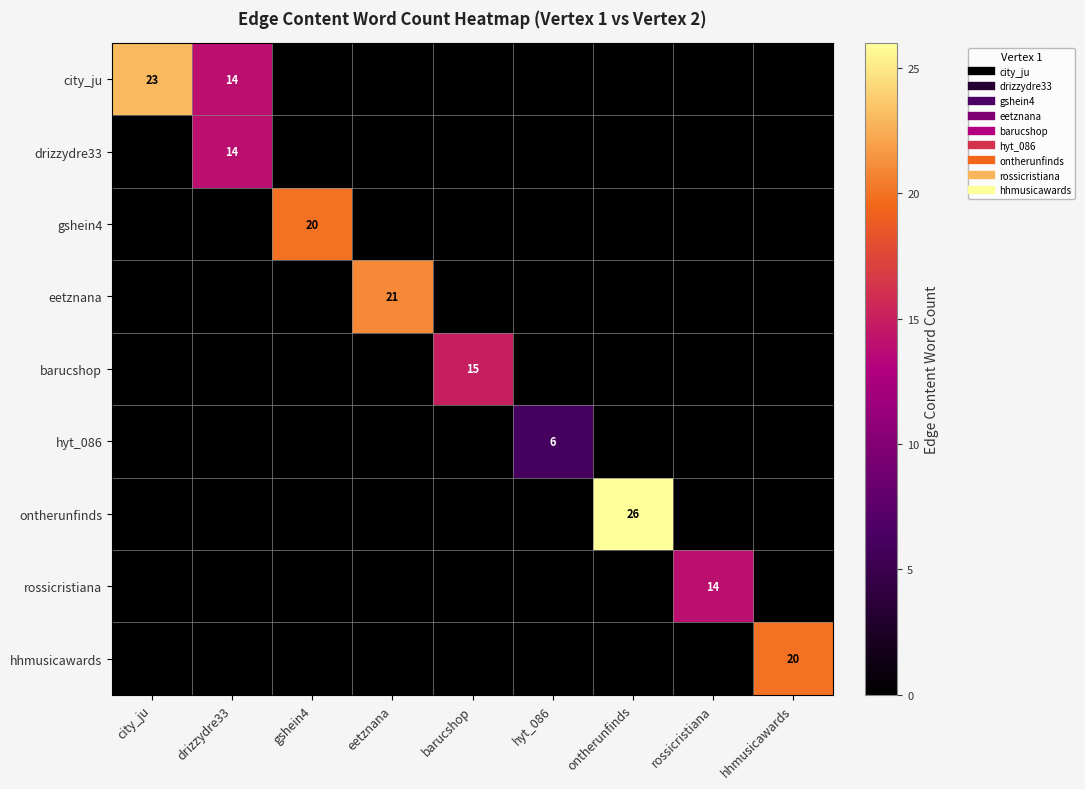

Is it true that gshein4 equals 7 at ontherunfinds?

False